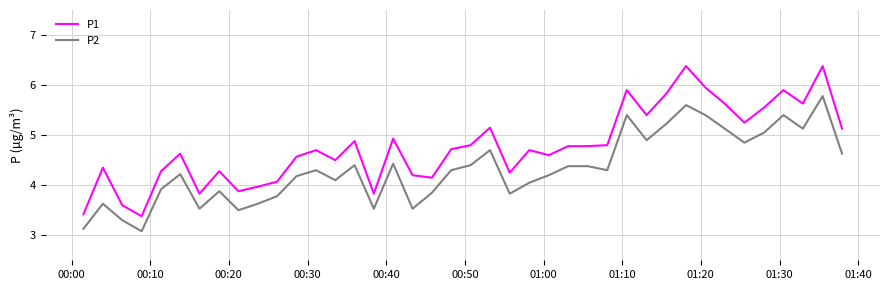

Which series has the largest total across all categories?

P1